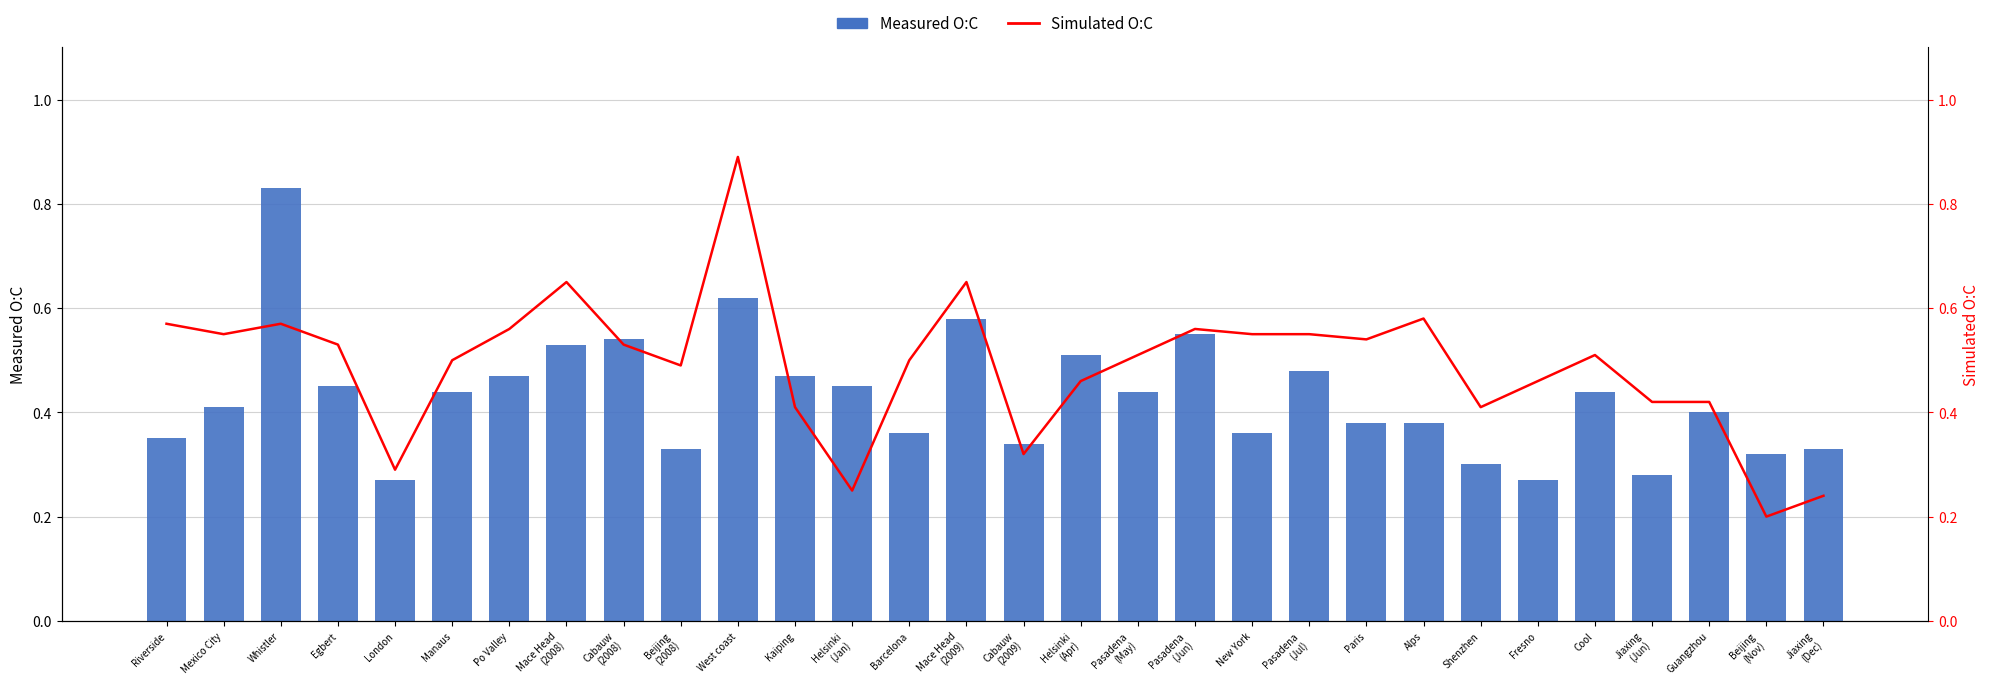

Which category has the lowest value across all series?

Beijing
(Nov)